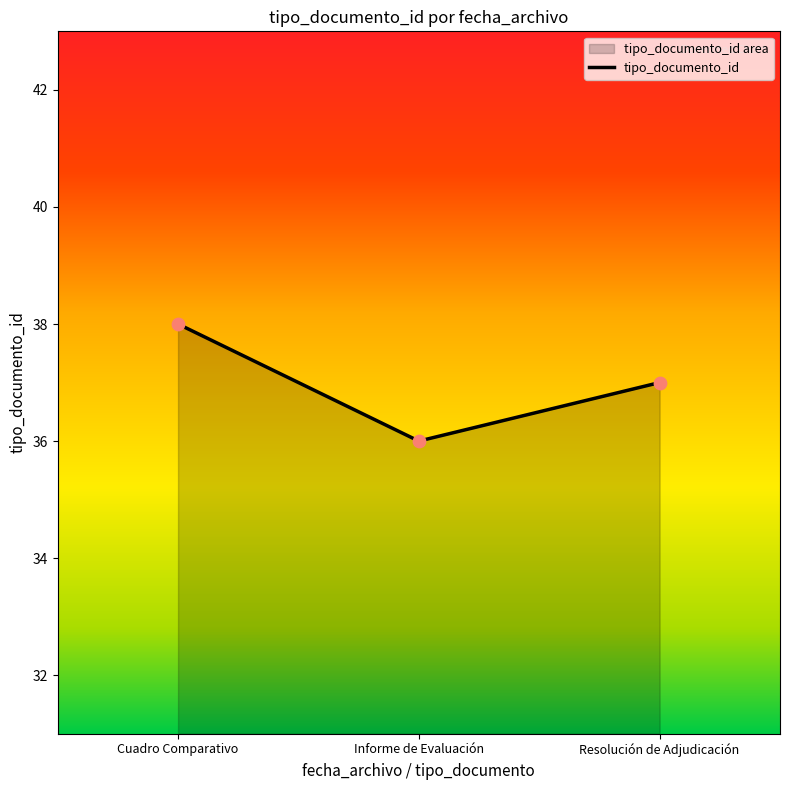

What is the ratio of the value at Resolución de Adjudicación to the value at Cuadro Comparativo?

1.0